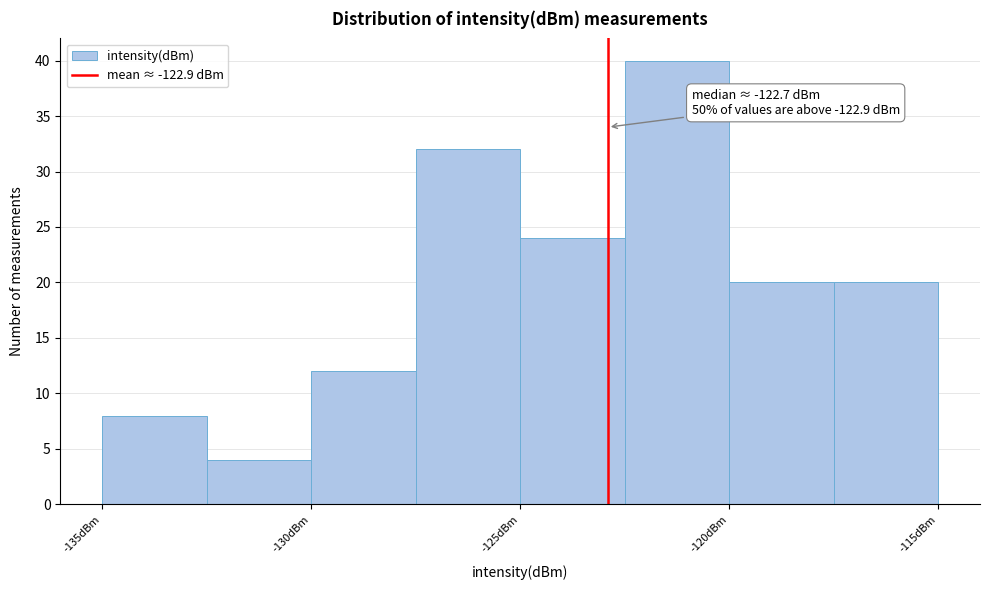

Which range on the x-axis has the tallest bar?

-122.5 to -120.0